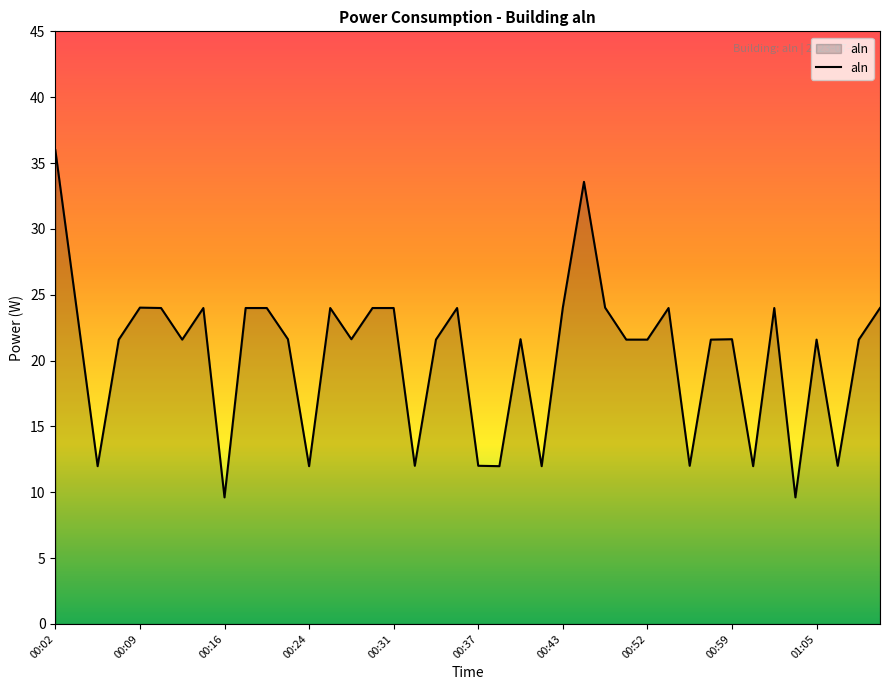

What is the greatest value displayed?

36.0